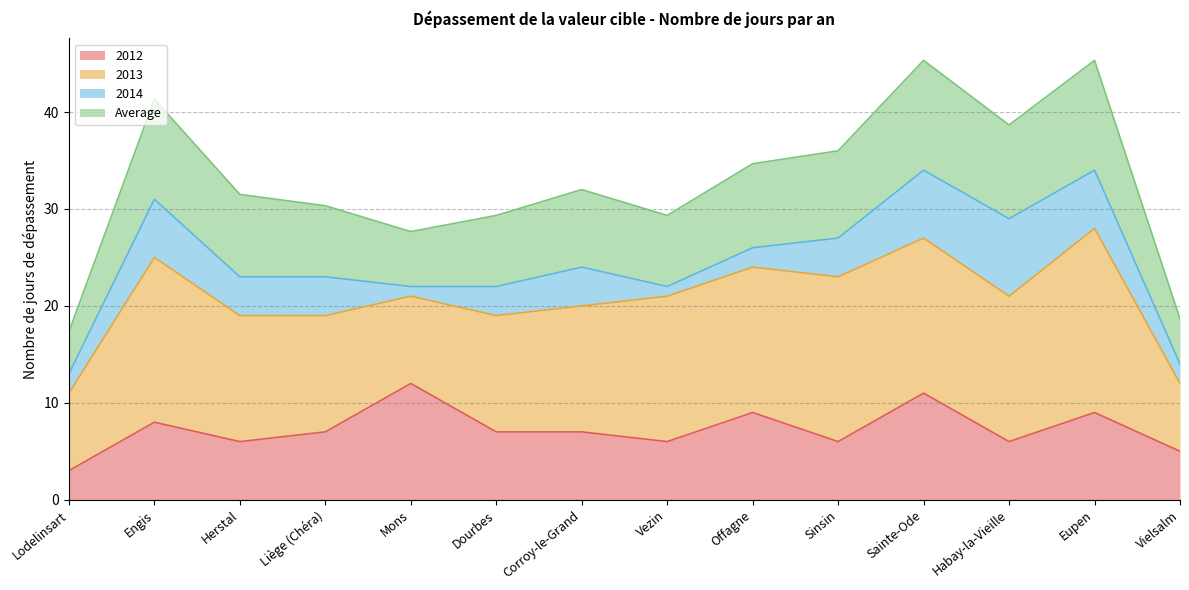

What position from the left is Liège (Chéra)?

4